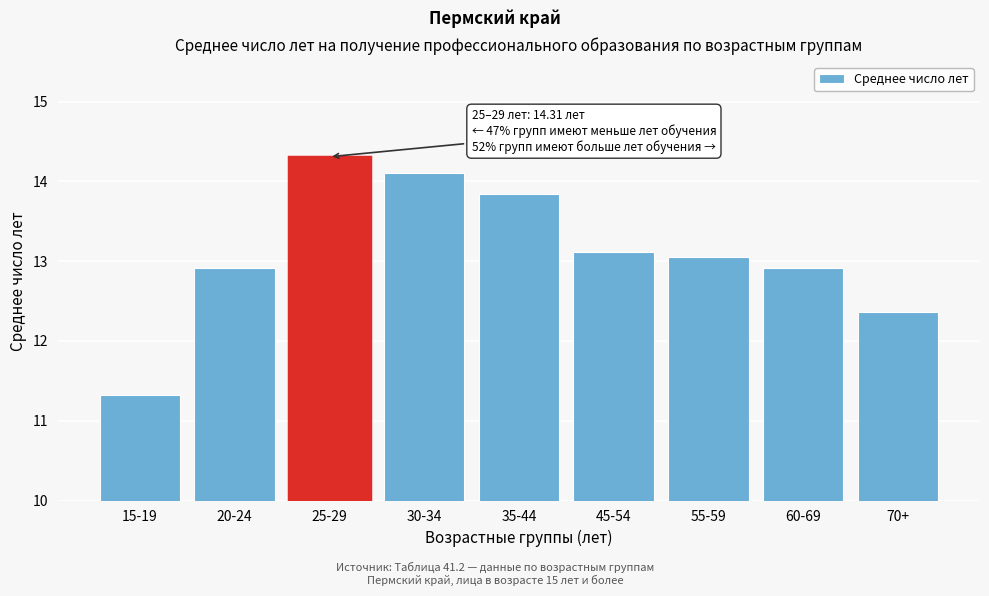

Reading left to right, list all the values displayed in this chart.

15-19=11.3	20-24=12.9	25-29=14.3	30-34=14.1	35-44=13.8	45-54=13.1	55-59=13.1	60-69=12.9	70+=12.4